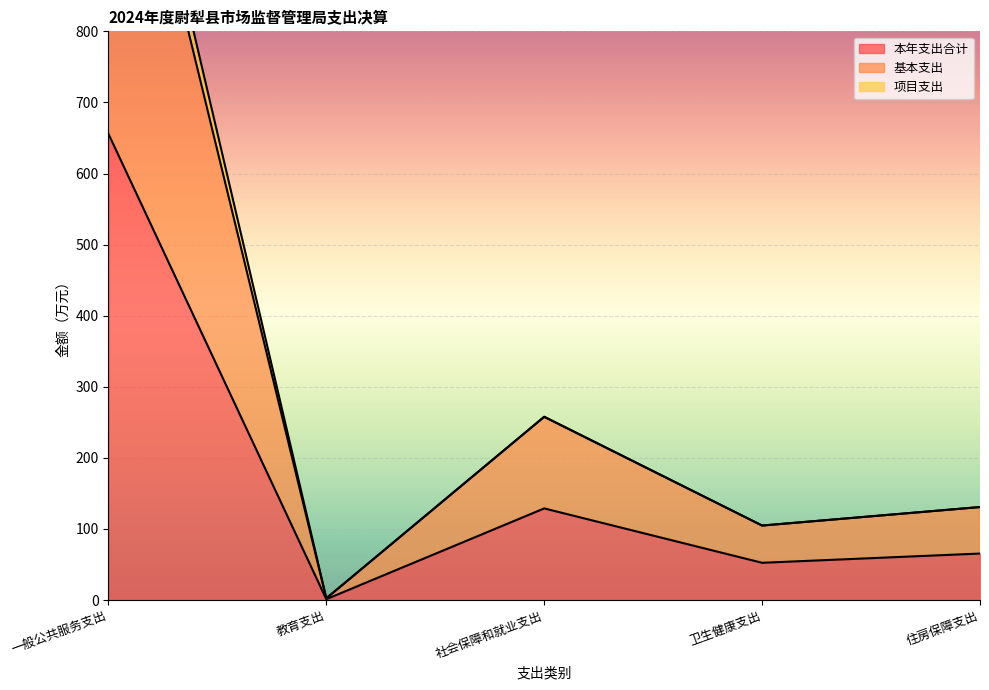

True or false: 基本支出 has a value of 36.7 at 卫生健康支出.

False